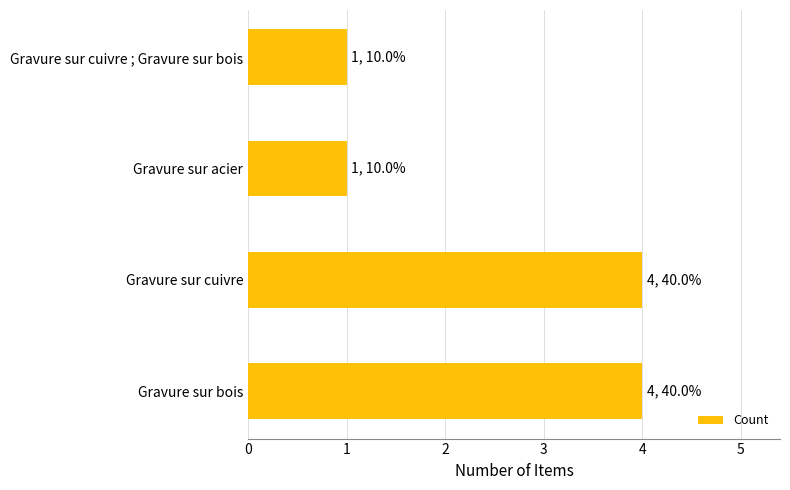

Between Gravure sur bois and Gravure sur acier, which is larger?

Gravure sur bois